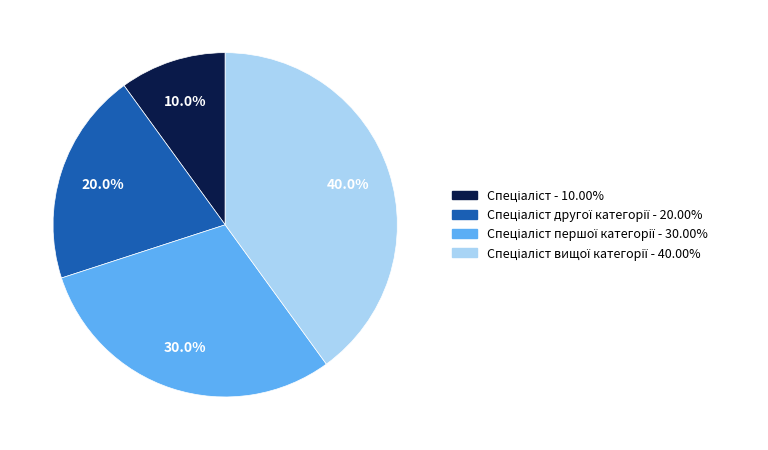

Does any single category account for the majority?

No